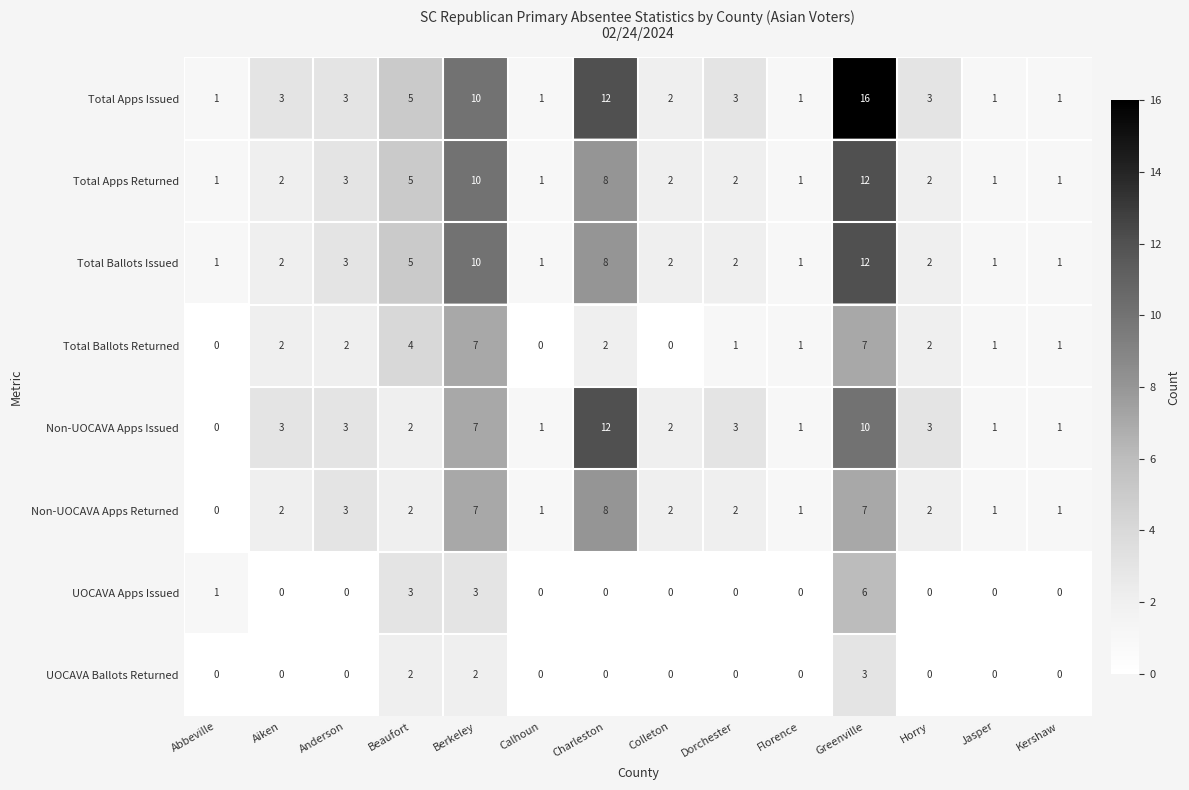

How many Total Ballots Returned values are between 1 and 2?

8